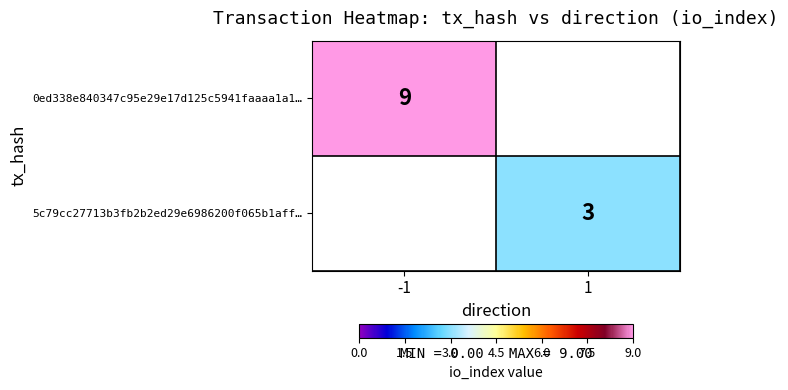

Count the number of categories in the chart.

2